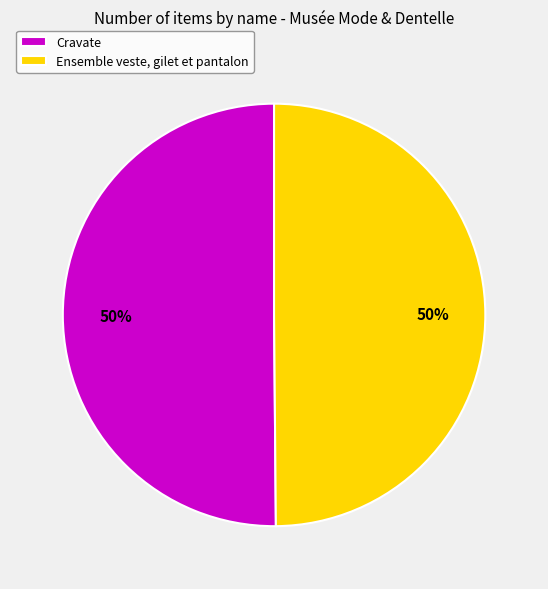

What is the ratio of the value at Cravate to the value at Ensemble veste, gilet et pantalon?

1.0